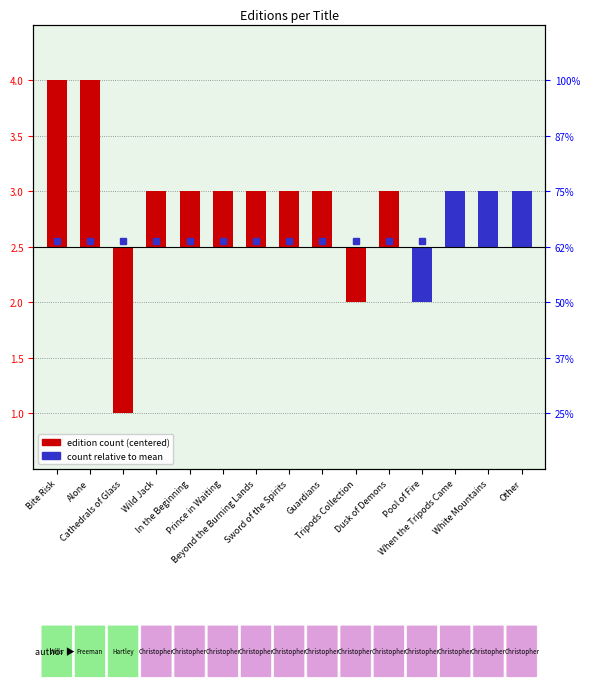

What is the difference between the values at Pool of Fire and Prince in Waiting?

1.0